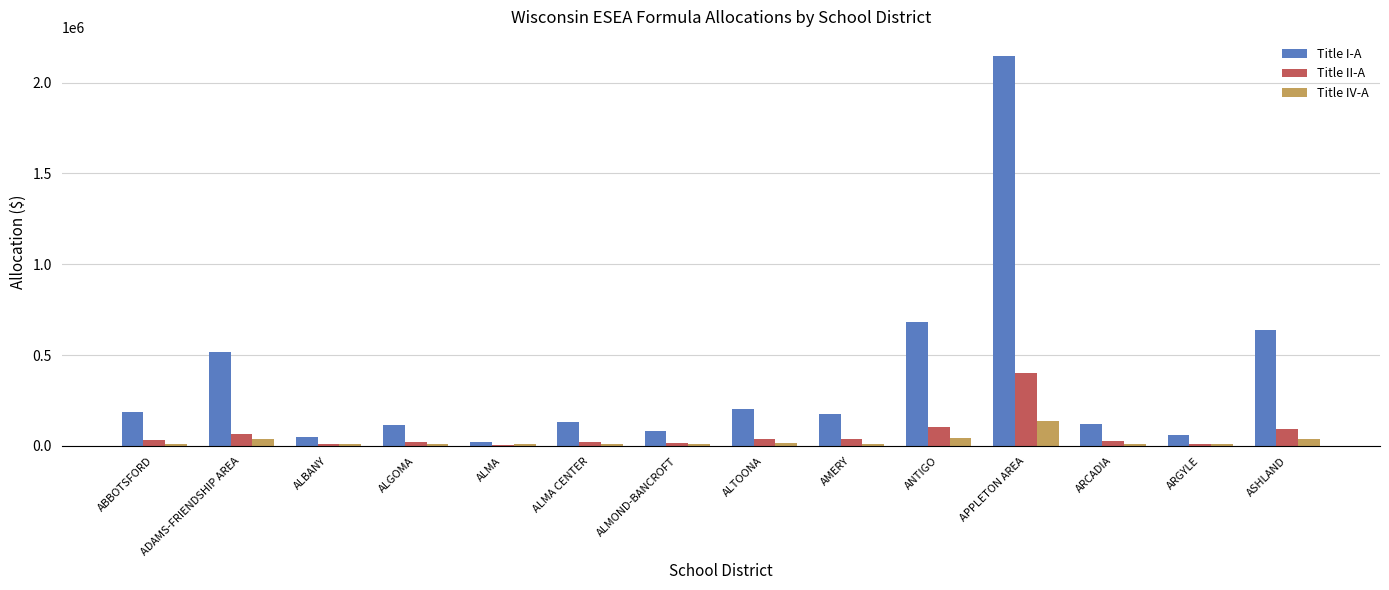

Are the bars grouped side by side (vs. stacked)?

Yes